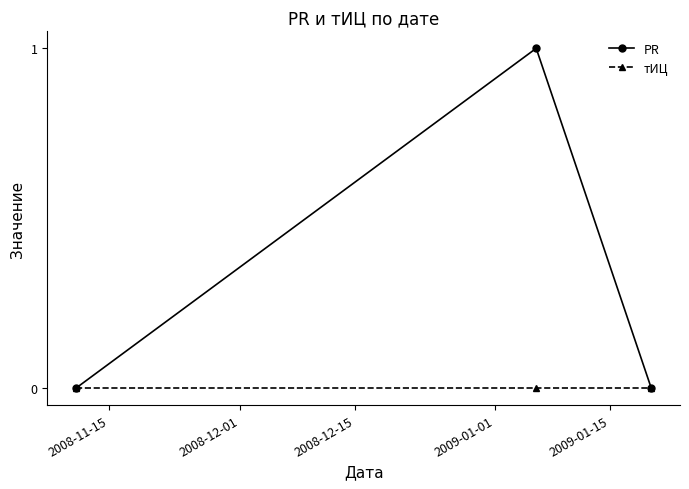

Which series has the largest range (max minus min)?

PR